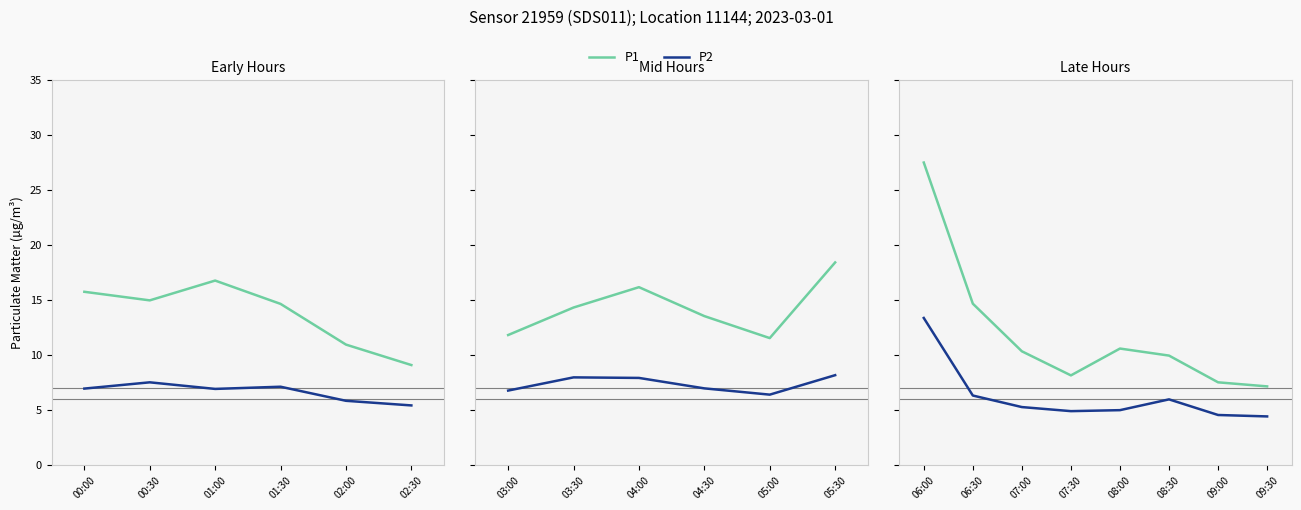

What are all the series names shown in the legend?

P1, P2